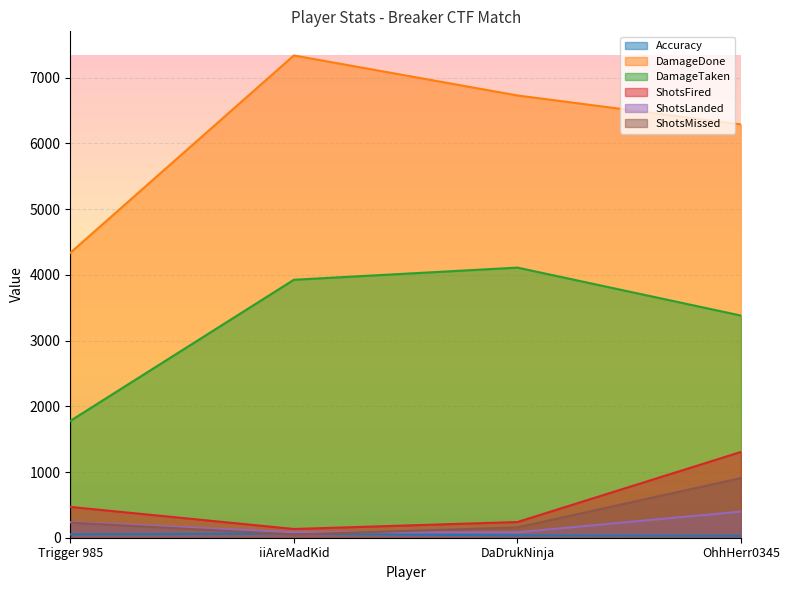

At which label does DamageTaken first exceed 3926?

DaDrukNinja